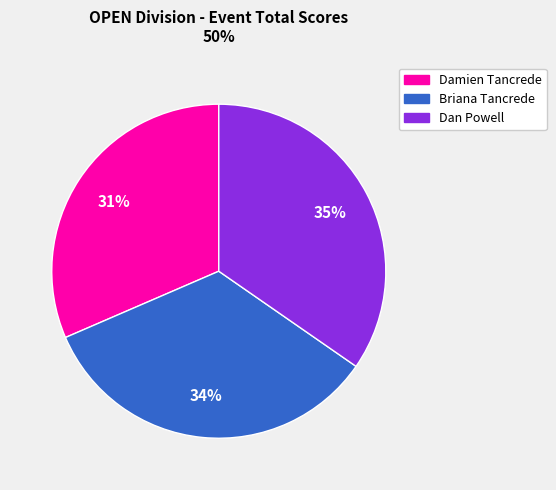

Rank the categories by value from highest to lowest.

Dan Powell, Briana Tancrede, Damien Tancrede